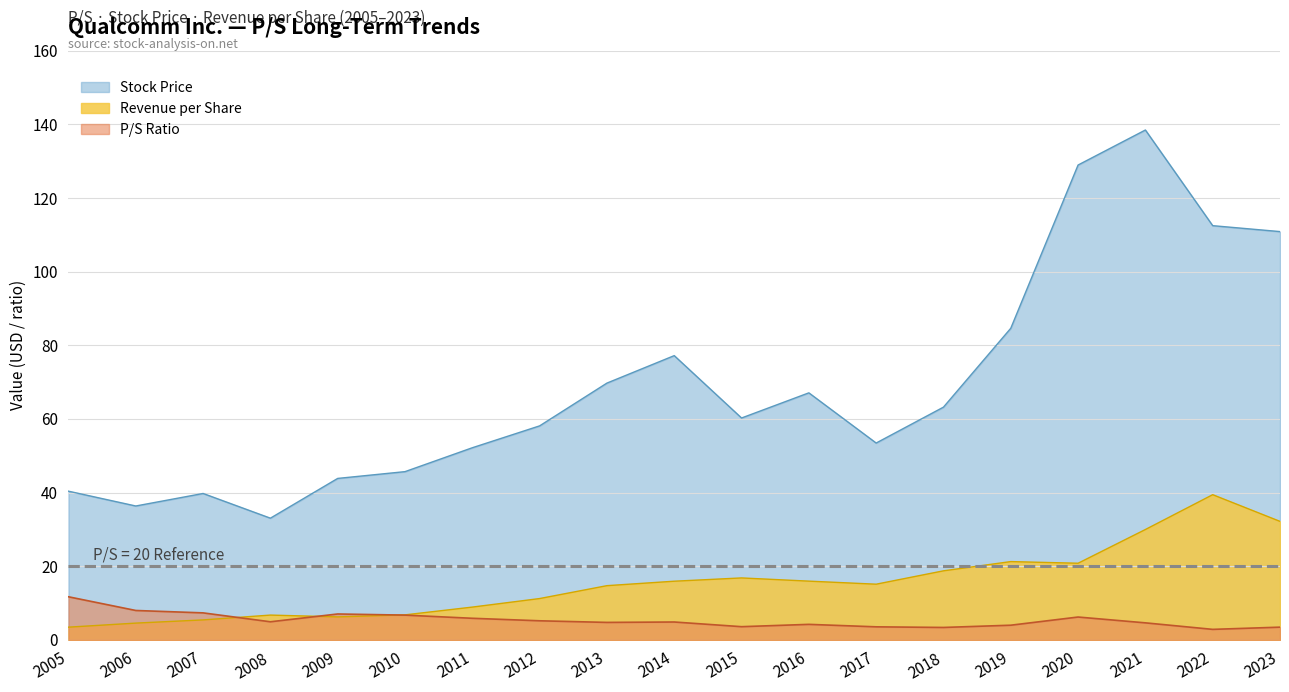

True or false: P/S and Revenue per Share cross at least once.

True